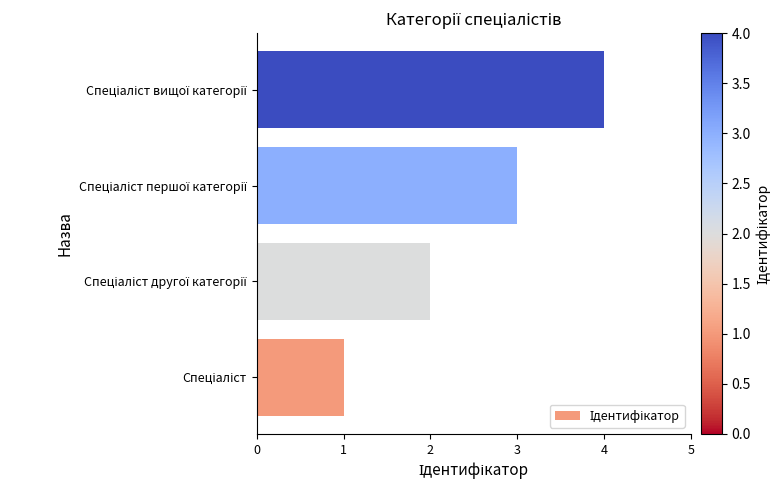

What is the sum of all values?

10